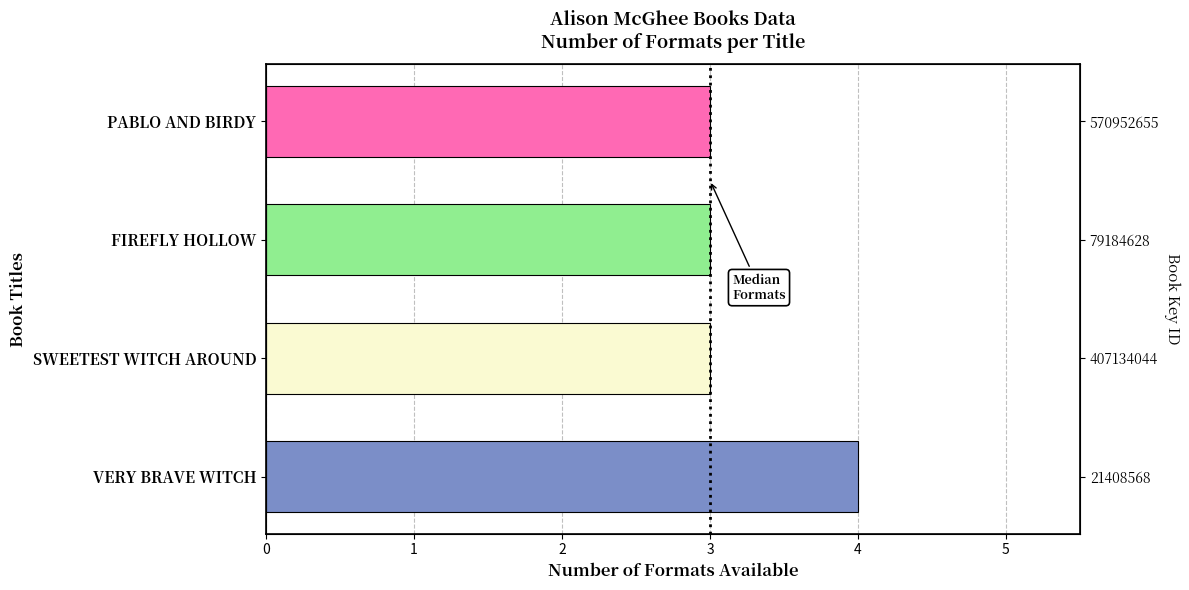

What is the value of the 3rd bar from the left?

3